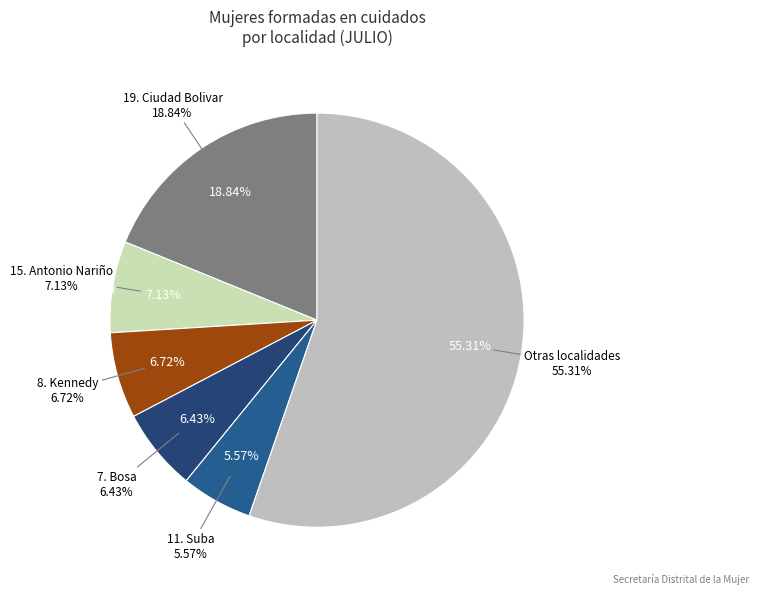

Is it true that 19. Ciudad Bolivar is 33% of the pie?

False